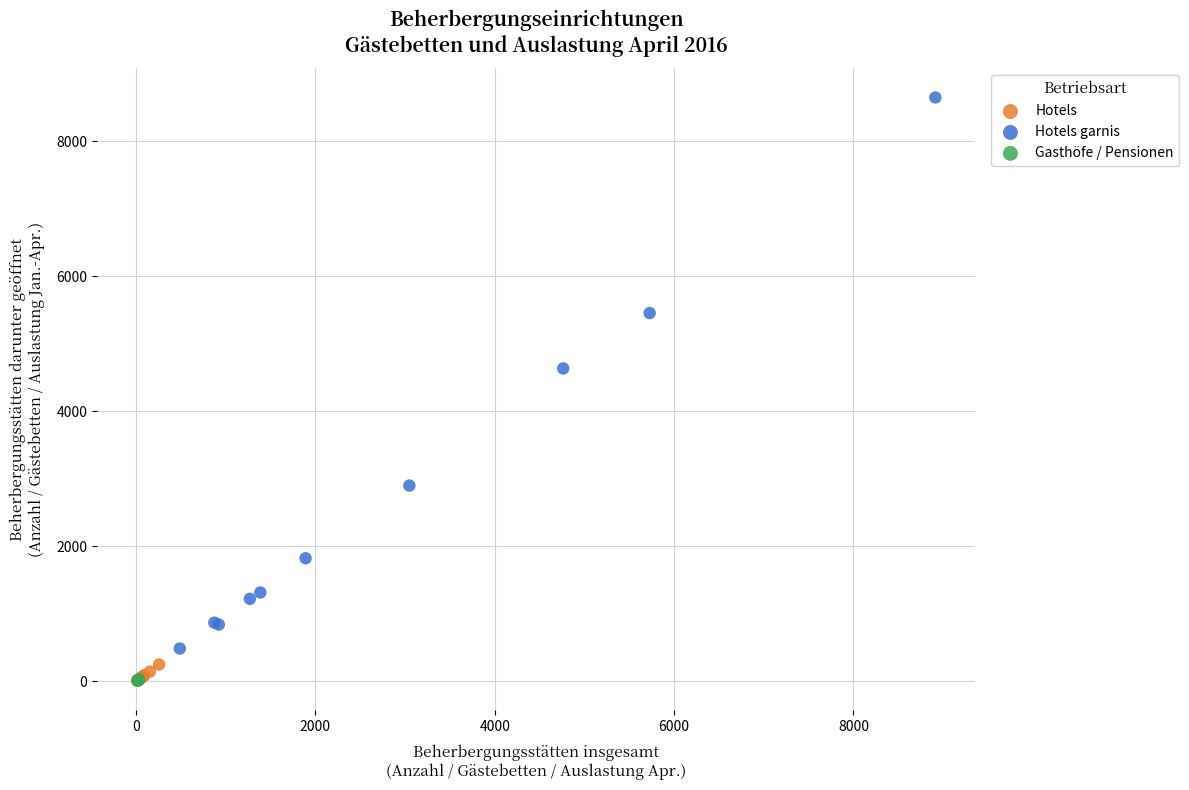

Which series has the widest spread of Y values?

Hotels garnis